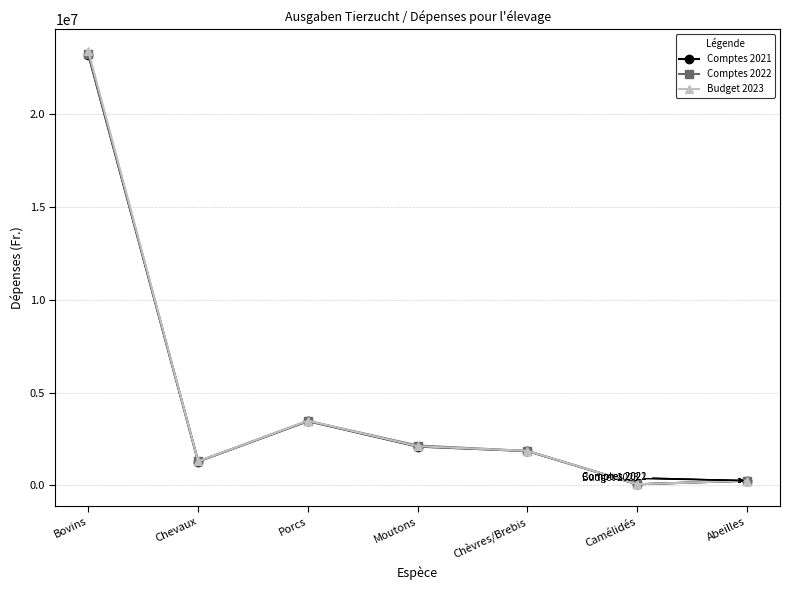

Is the value of Budget 2023 at Bovins greater than the value of Comptes 2021 at Chevaux?

Yes